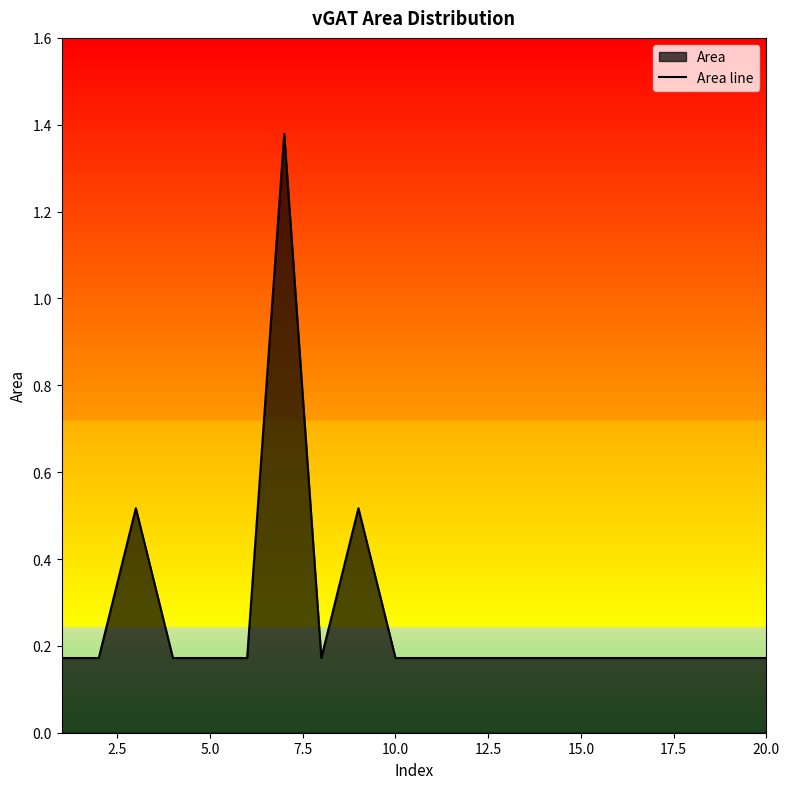

How many lines are shown in the chart?

1